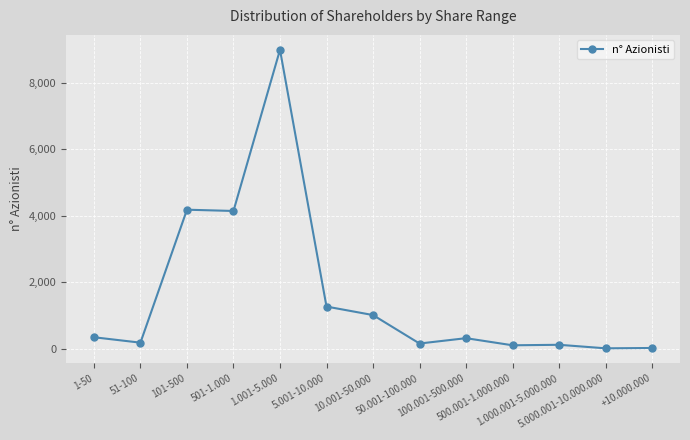

What value does the data have at 5.000.001-10.000.000?

17